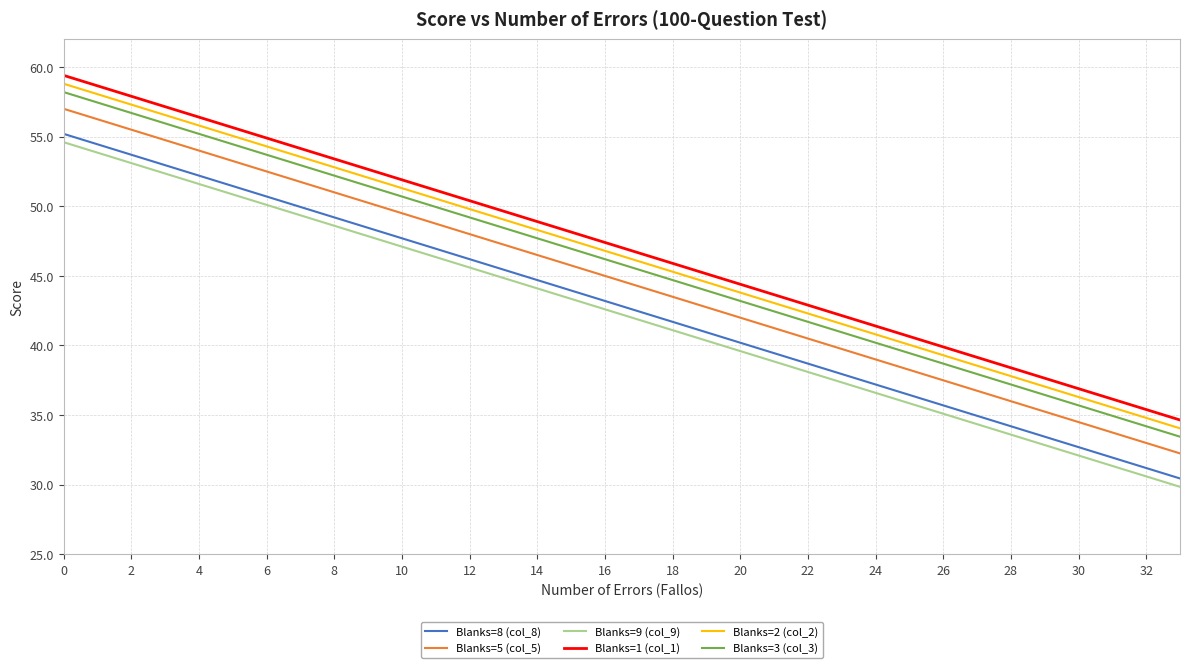

True or false: Blanks=5 (col_5) and Blanks=8 (col_8) intersect in this chart.

False